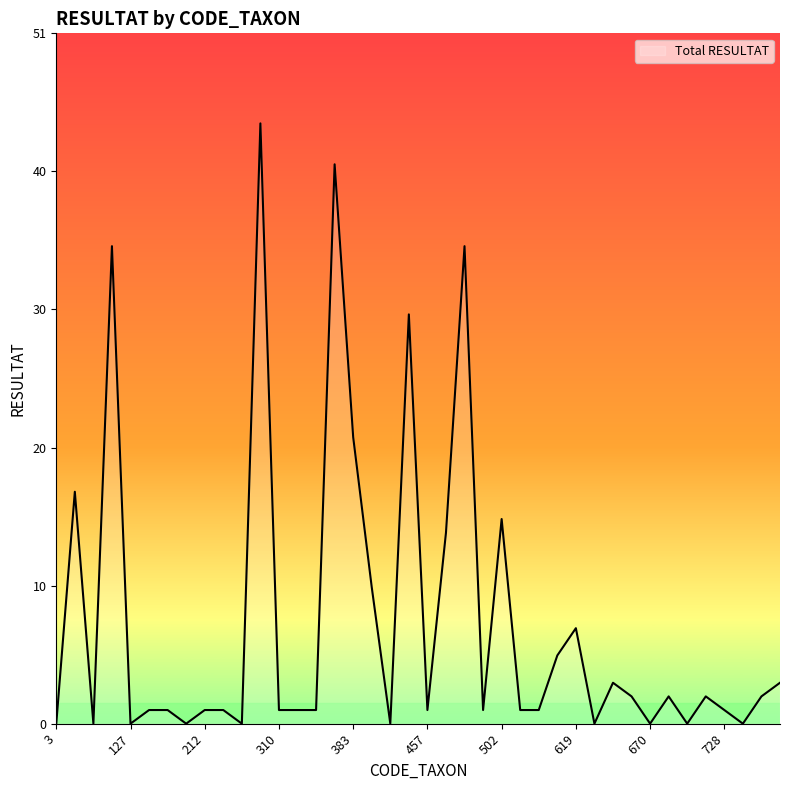

What is the maximum value shown in the chart?

44